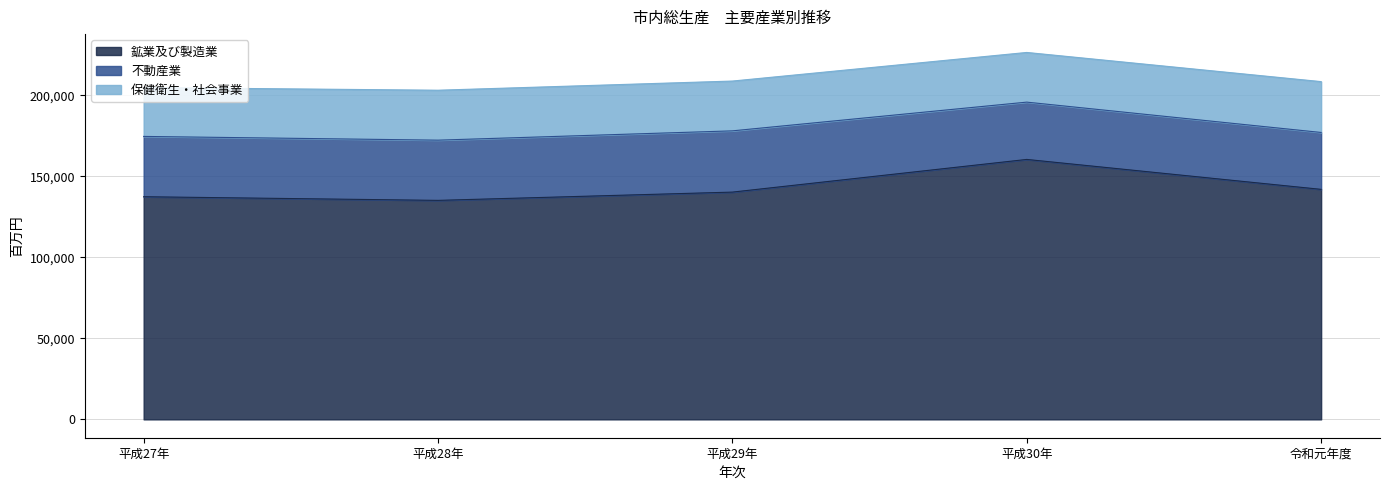

At 平成28年, list the series in order from smallest to largest.

保健衛生・社会事業, 不動産業, 鉱業及び製造業